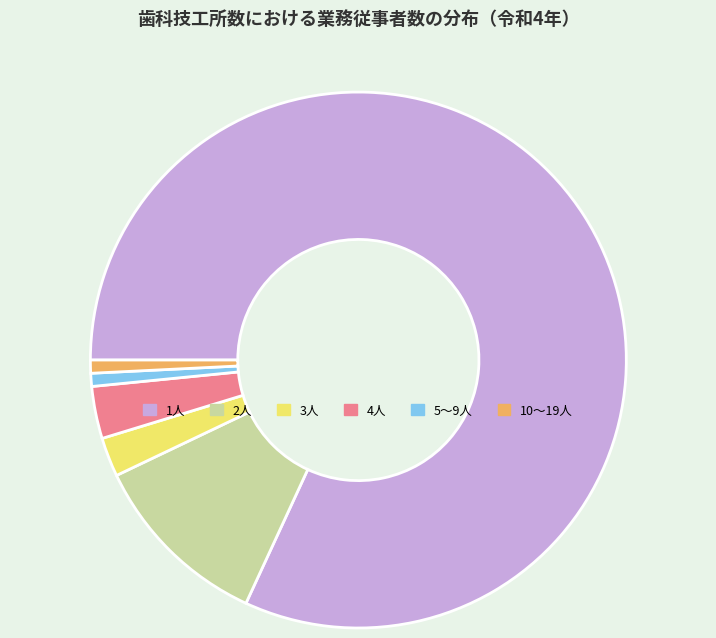

Which category has the biggest portion of the pie?

1人